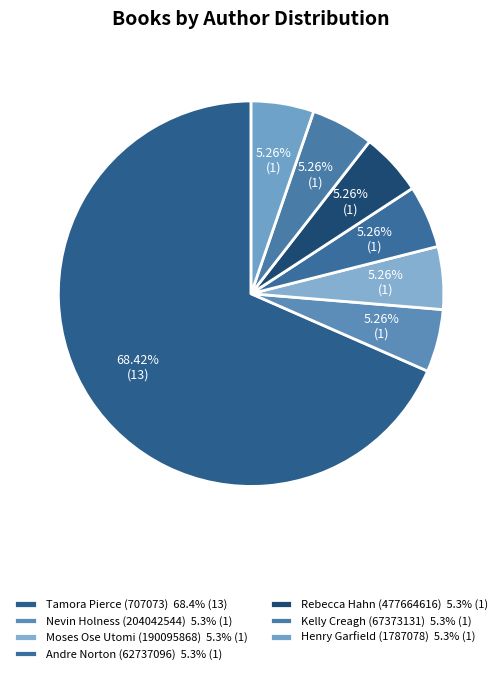

Rank the categories by value from lowest to highest.

Nevin Holness (204042544), Moses Ose Utomi (190095868), Andre Norton (62737096), Rebecca Hahn (477664616), Kelly Creagh (67373131), Henry Garfield (1787078), Tamora Pierce (707073)